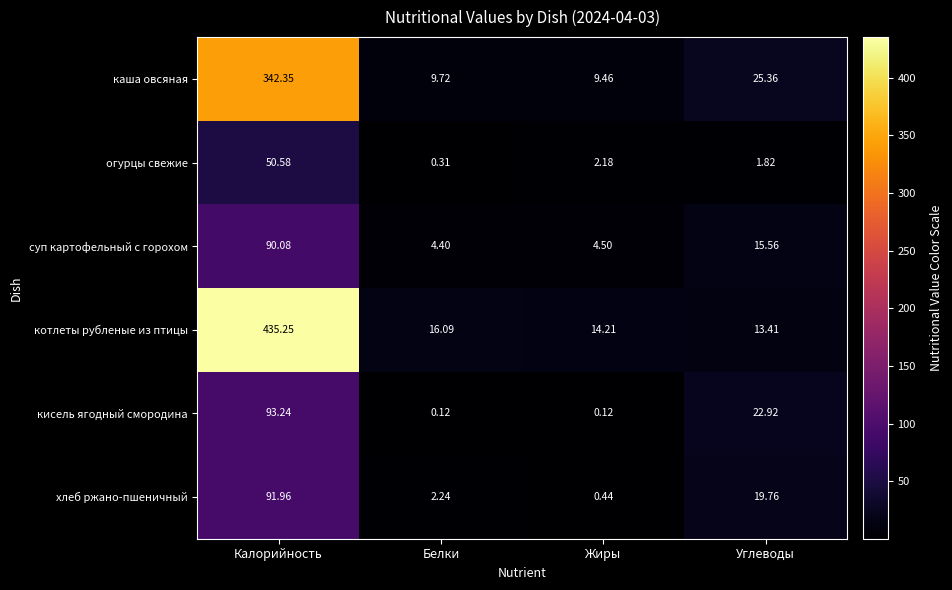

What is the total value across all series at Калорийность?

1103.5